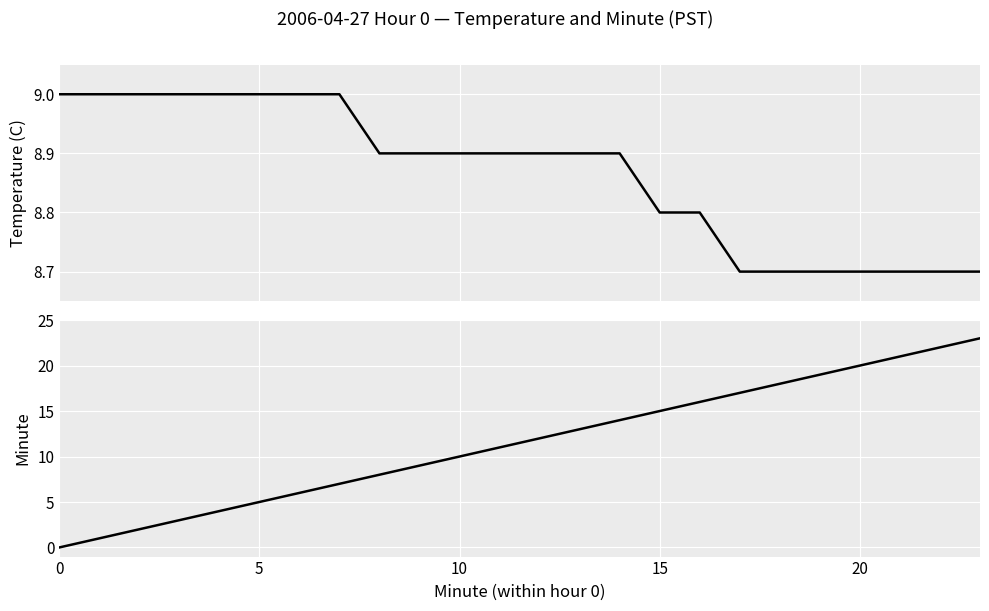

What are all the series names shown in the legend?

Temperature (C), Minute